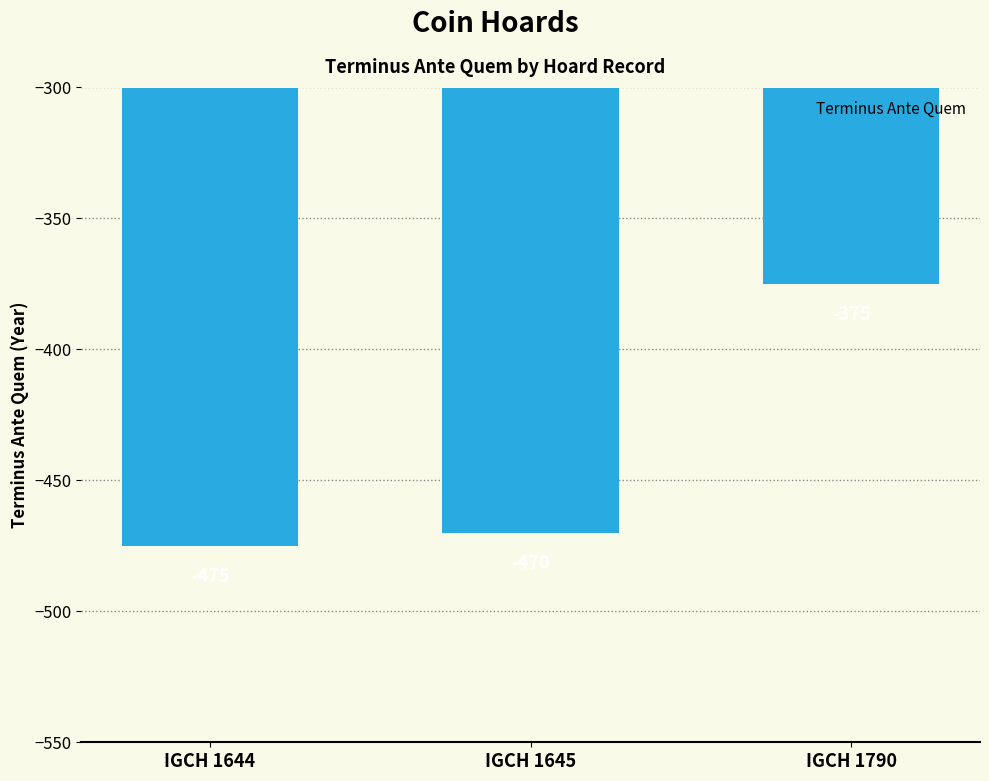

Where is the data nearest to the value -425?

IGCH 1645